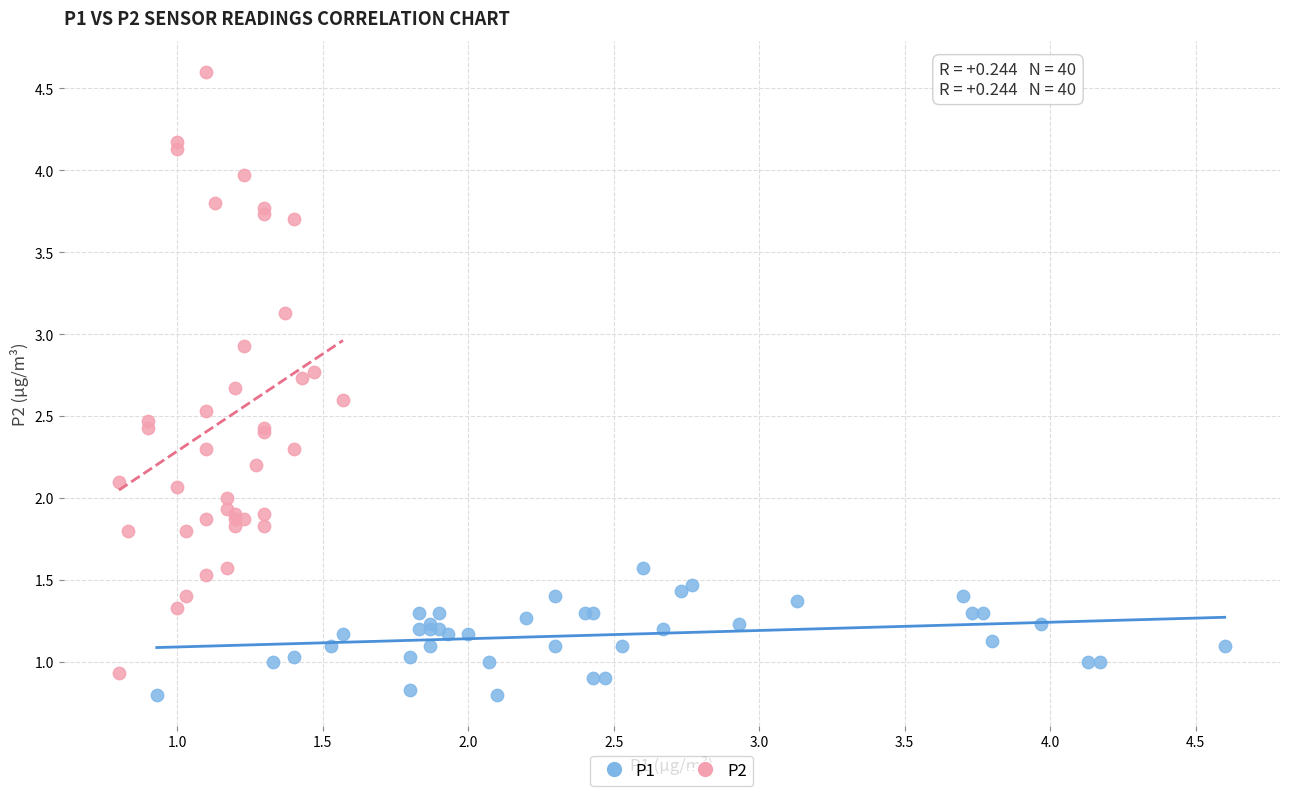

Which series reaches the maximum Y coordinate?

P2